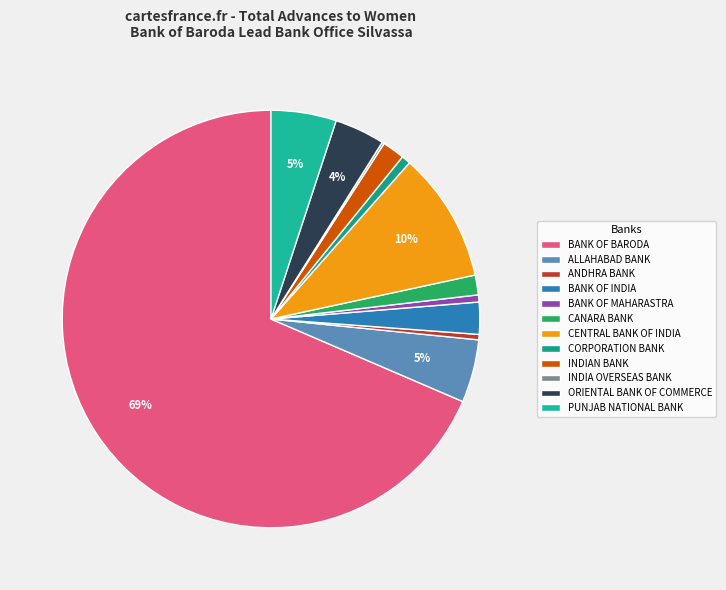

Approximately how many times larger is the value at PUNJAB NATIONAL BANK compared to ORIENTAL BANK OF COMMERCE?

1.3